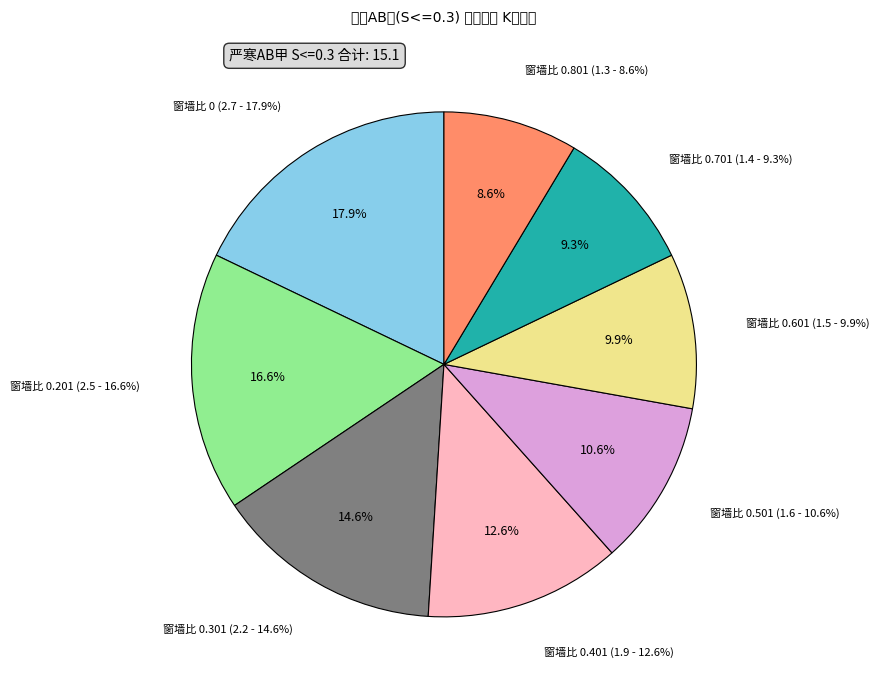

To the nearest percent, what is the difference between the 0.201 and 0.801 slice percentages?

8%